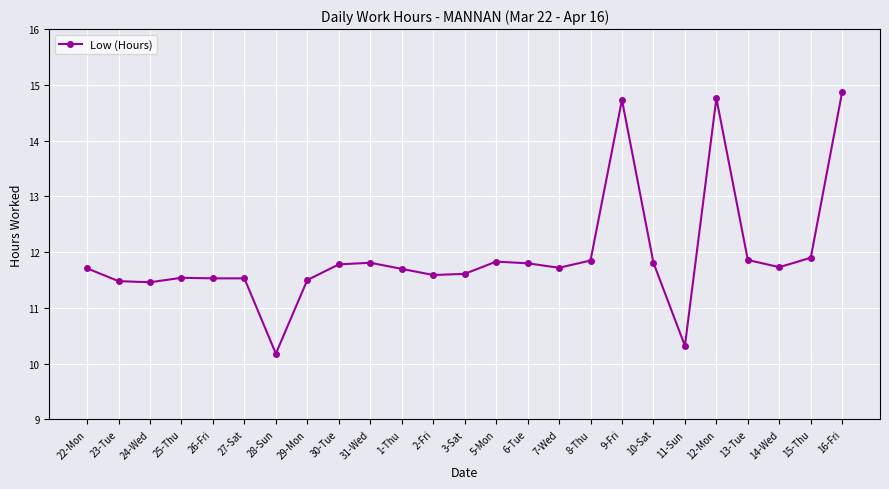

Is it true that the value at 31-Wed is 17.6?

False